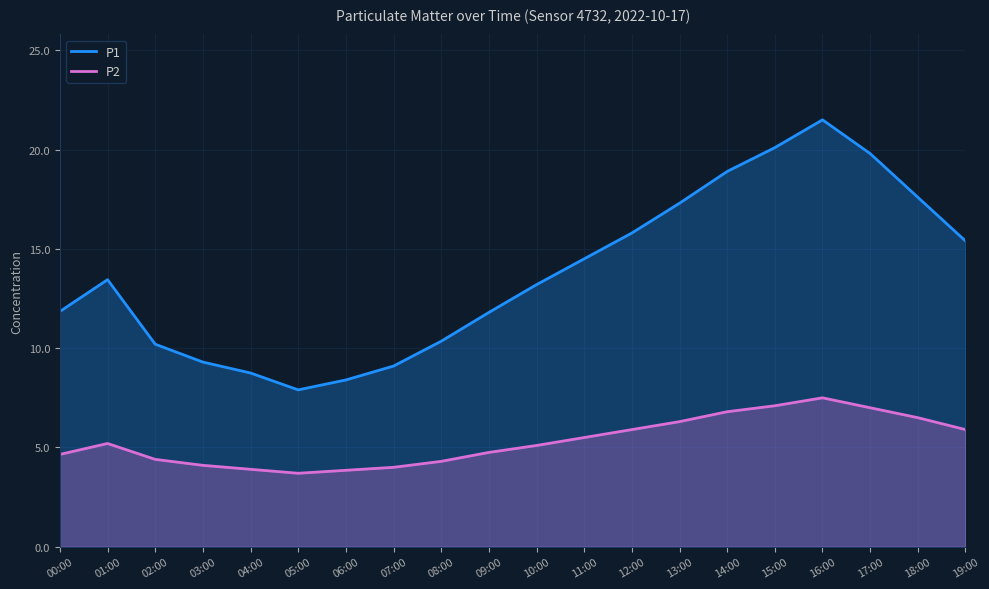

What is the difference between the second highest and second lowest values in the P2 series?

3.2